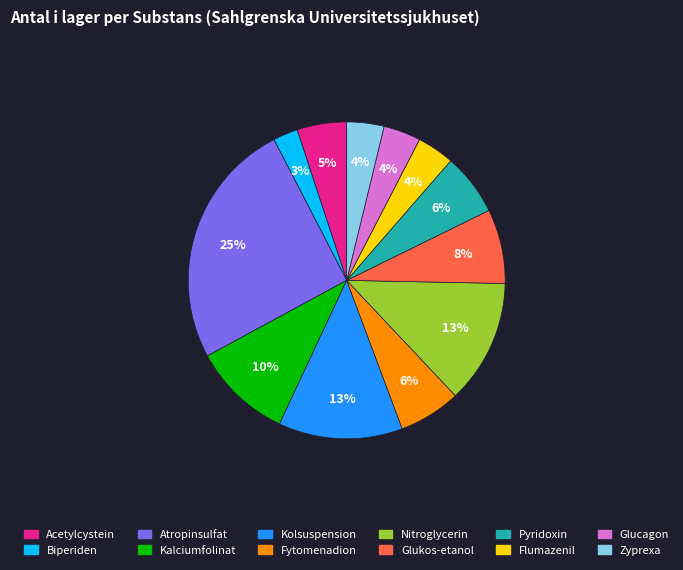

Which category has the smallest portion of the pie?

Biperiden